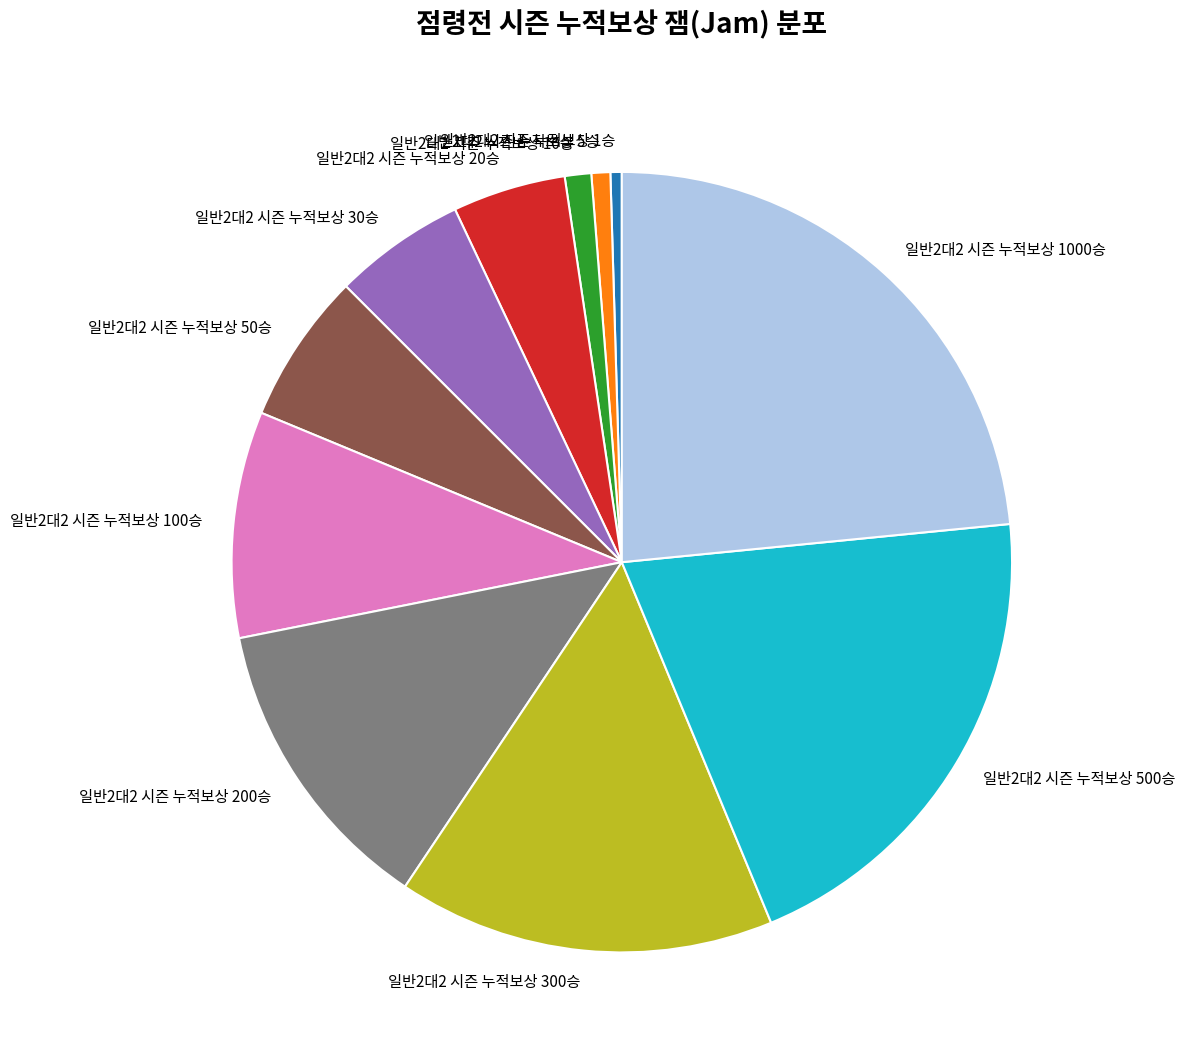

Is it true that 일반2대2 시즌 누적보상 100승 is 9% of the pie?

True